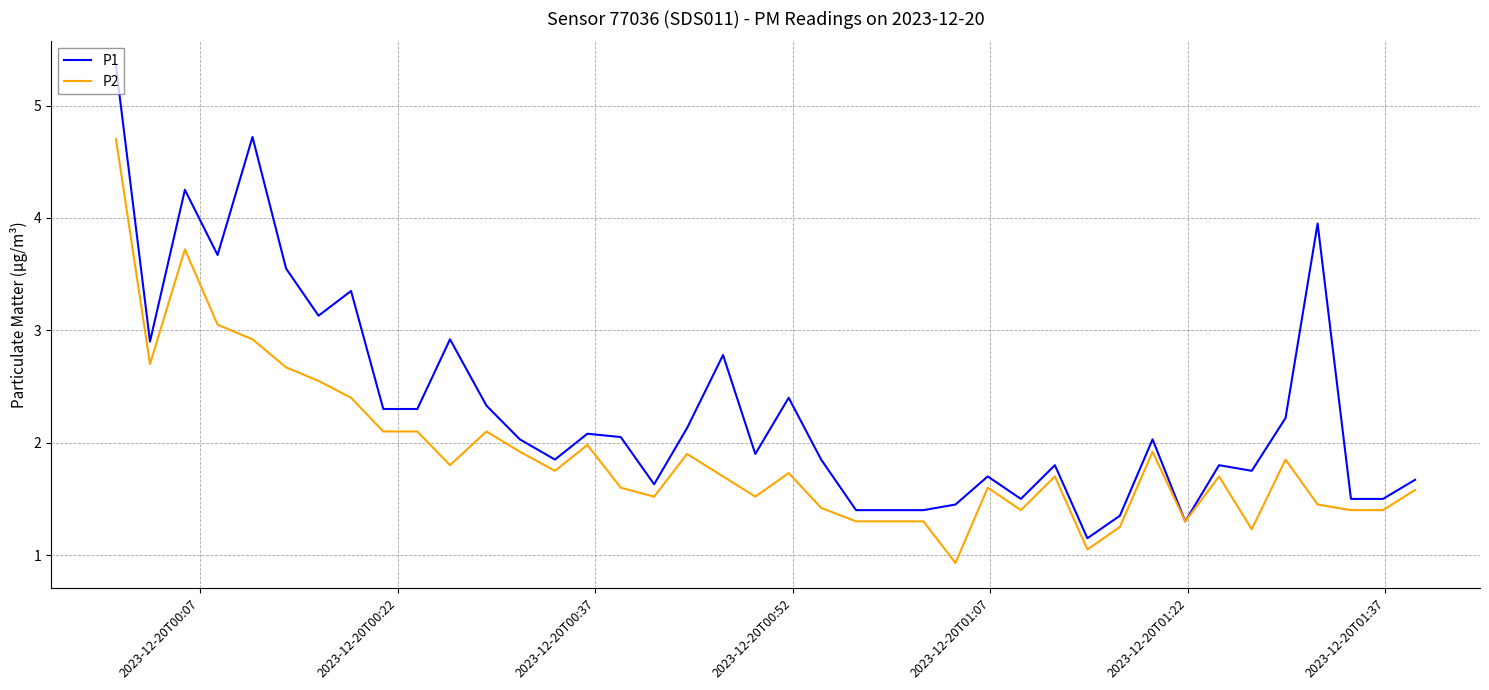

Rank the series by their average value, from highest to lowest.

P1, P2